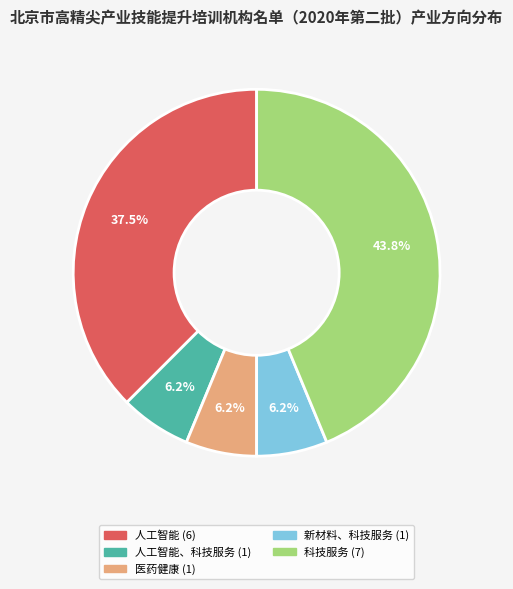

Count the number of slices in the pie.

5